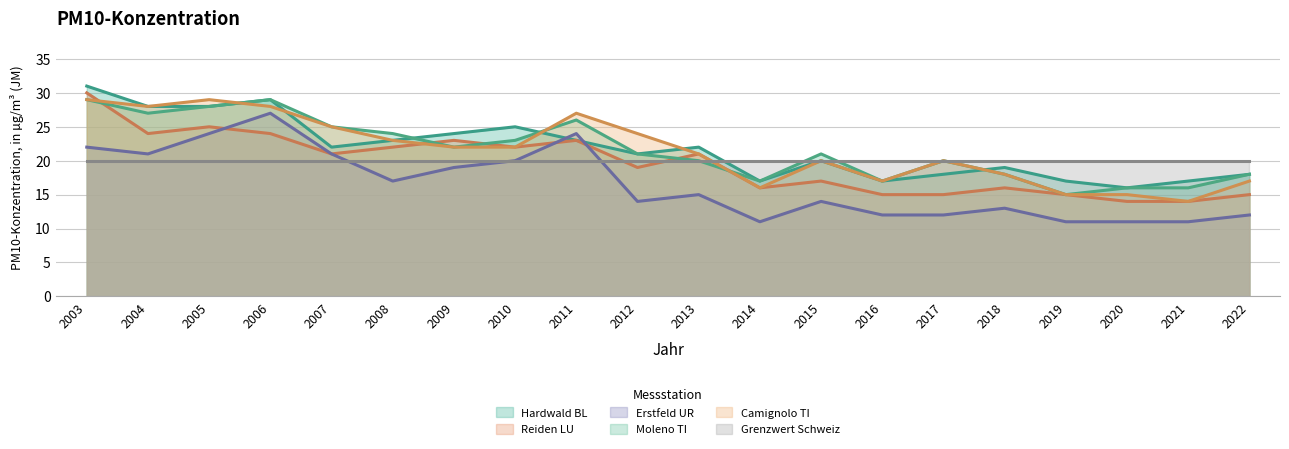

What is the sum of all Moleno TI values?

432